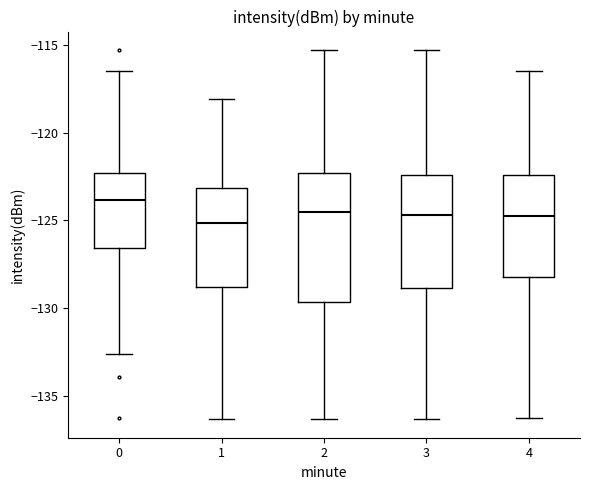

Which box has the highest median line?

0